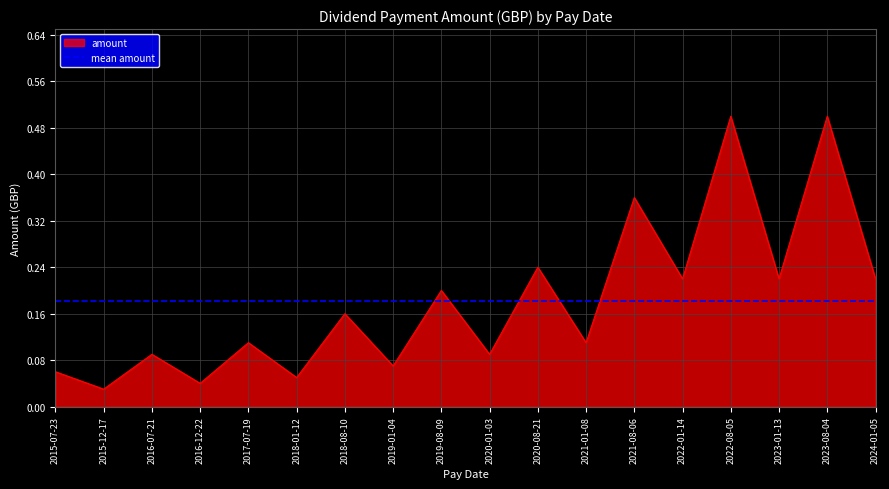

The mean amount series shows 0.2 at 2020-01-03. True or false?

True